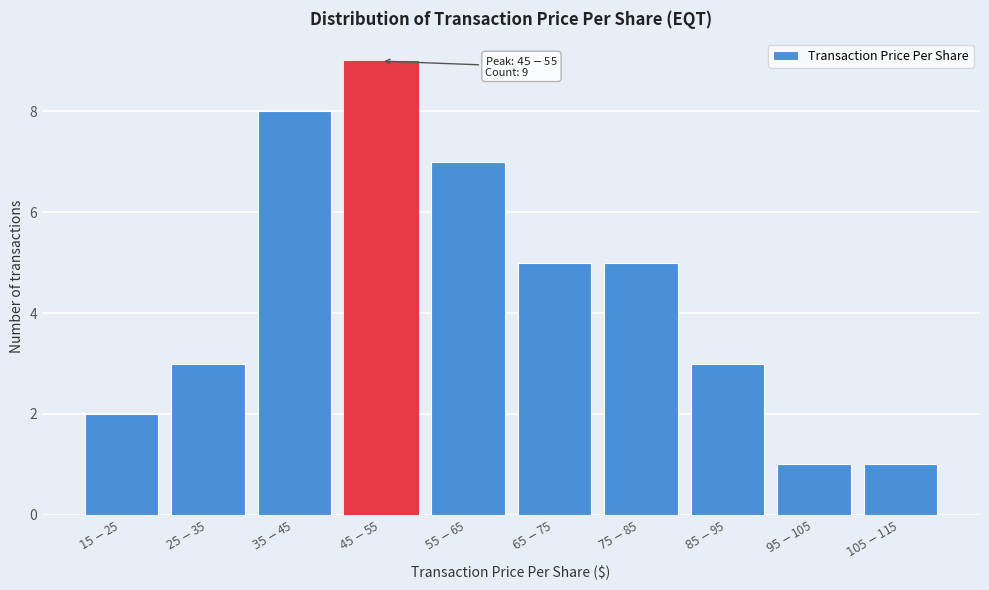

Reading left to right, list all the values displayed in this chart.

2	3	8	9	7	5	5	3	1	1